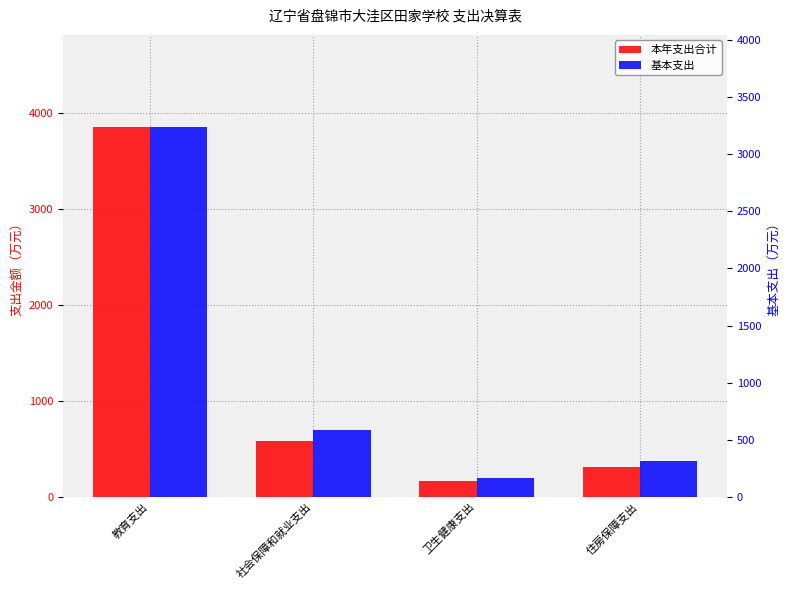

What are all the series names shown in the legend?

本年支出合计, 基本支出